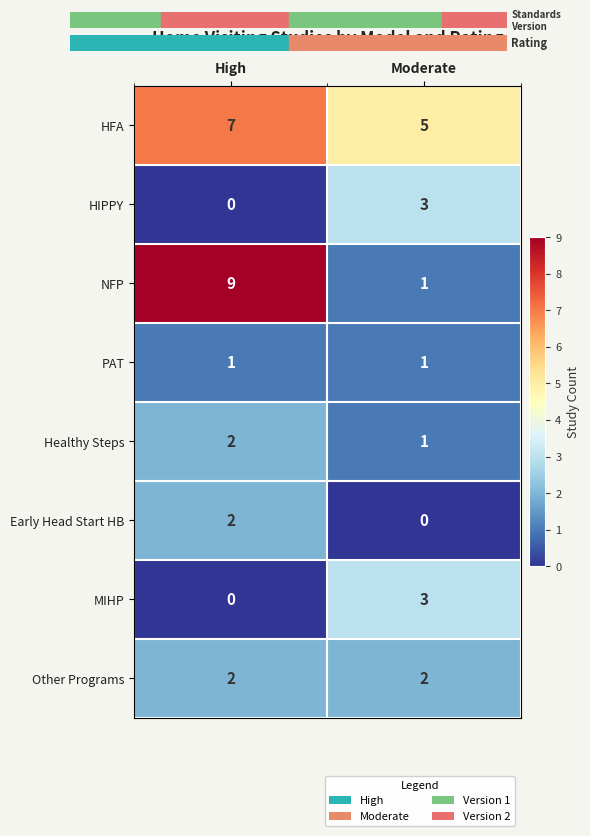

List the labels in order of Healthy Steps value, smallest first.

Moderate, High